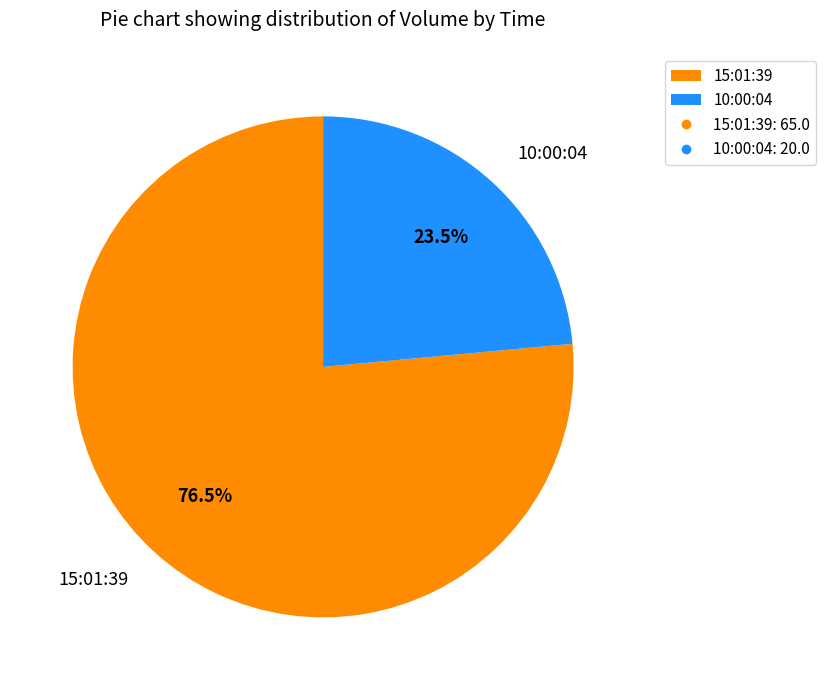

To the nearest percent, what is the average slice percentage?

50%